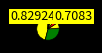

To the nearest percent, what is the difference between the largest and smallest slice percentages?

45%